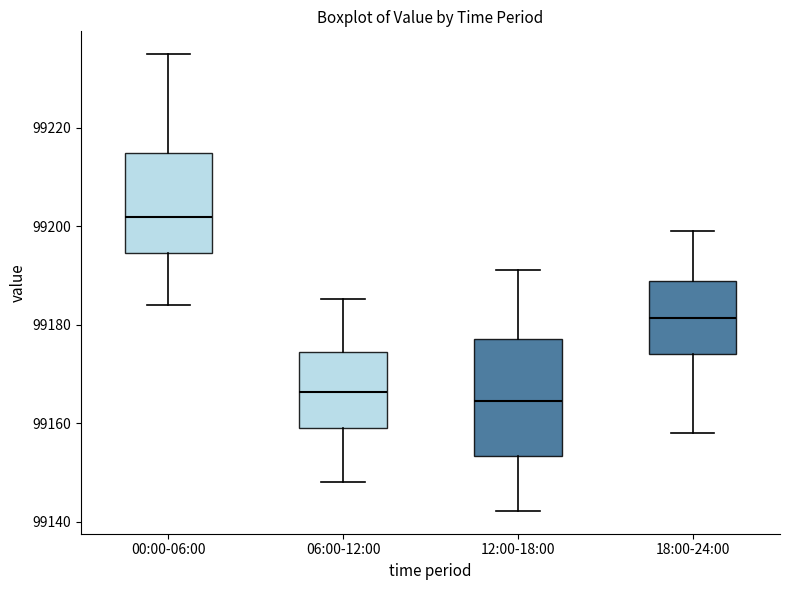

Reading left to right, transcribe this box plot: for each box, give where its median line is, the range the box spans, and where its two whiskers end, as read against the y-axis. The values are not printed on the chart, so give them approximately, as read against the axis.

00:00-06:00: median 99202, box 99194 to 99214, whiskers 99184 to 99234
06:00-12:00: median 99166, box 99160 to 99174, whiskers 99148 to 99186
12:00-18:00: median 99164, box 99154 to 99178, whiskers 99142 to 99192
18:00-24:00: median 99182, box 99174 to 99188, whiskers 99158 to 99200